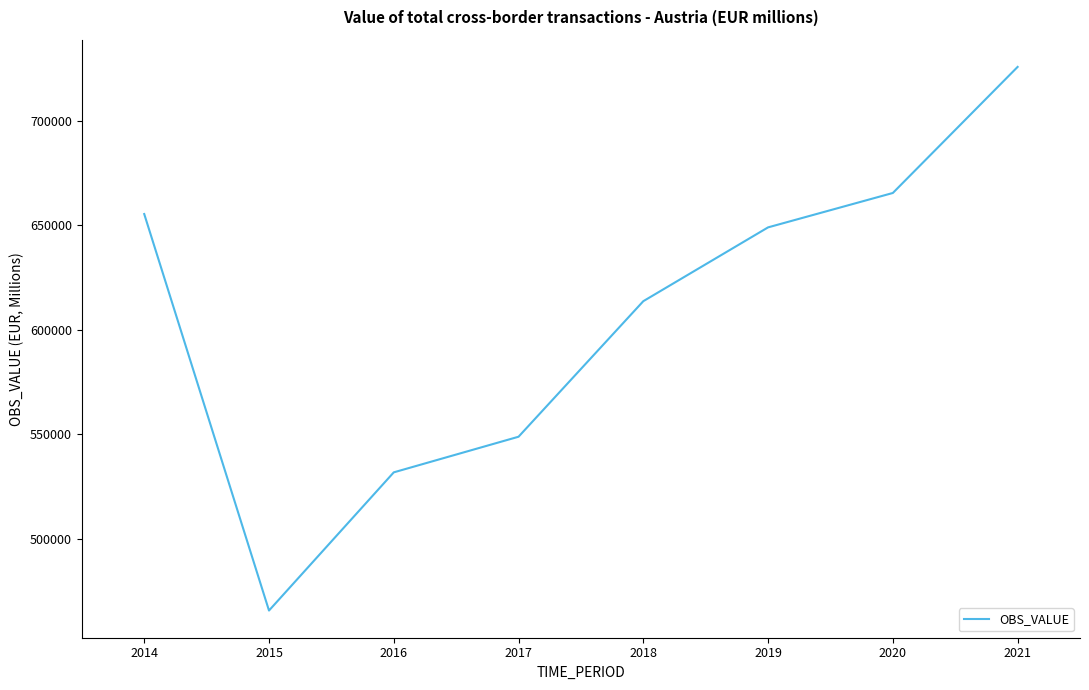

Where is the data nearest to the value 595736?

2018